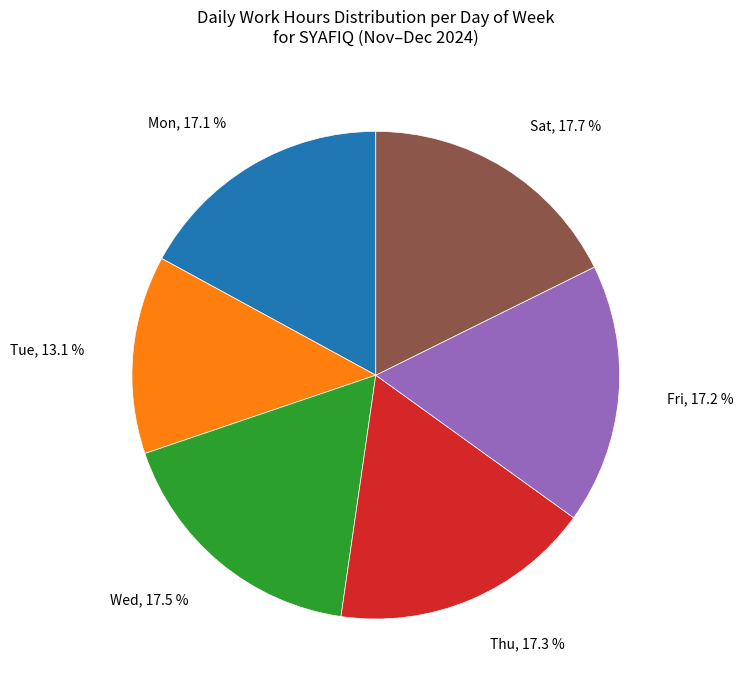

Is there any slice that represents more than half of the pie?

No